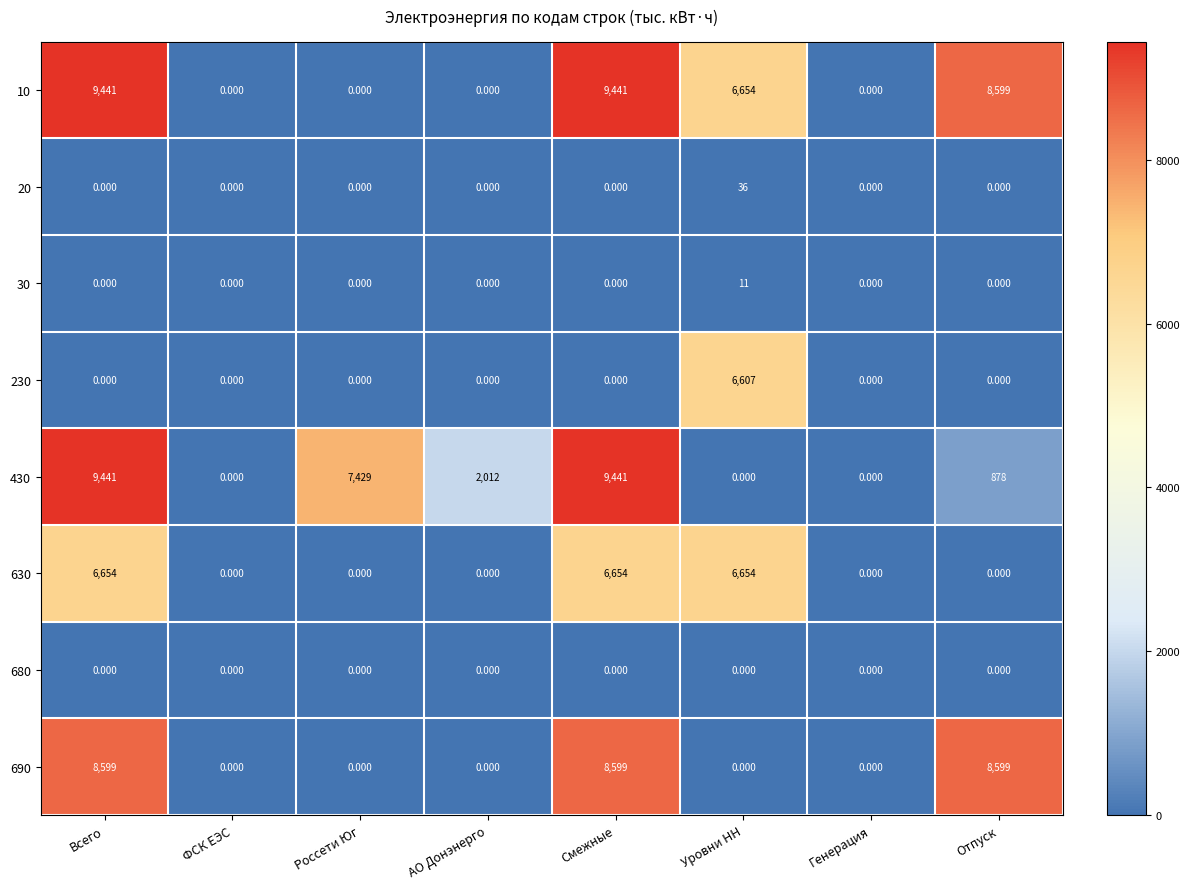

At which label does 10 first exceed 6654?

Всего